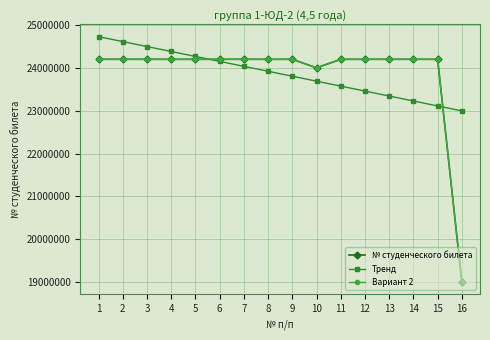

Between which two adjacent categories do Вариант 2 and № студенческого билета first intersect?

15 and 16